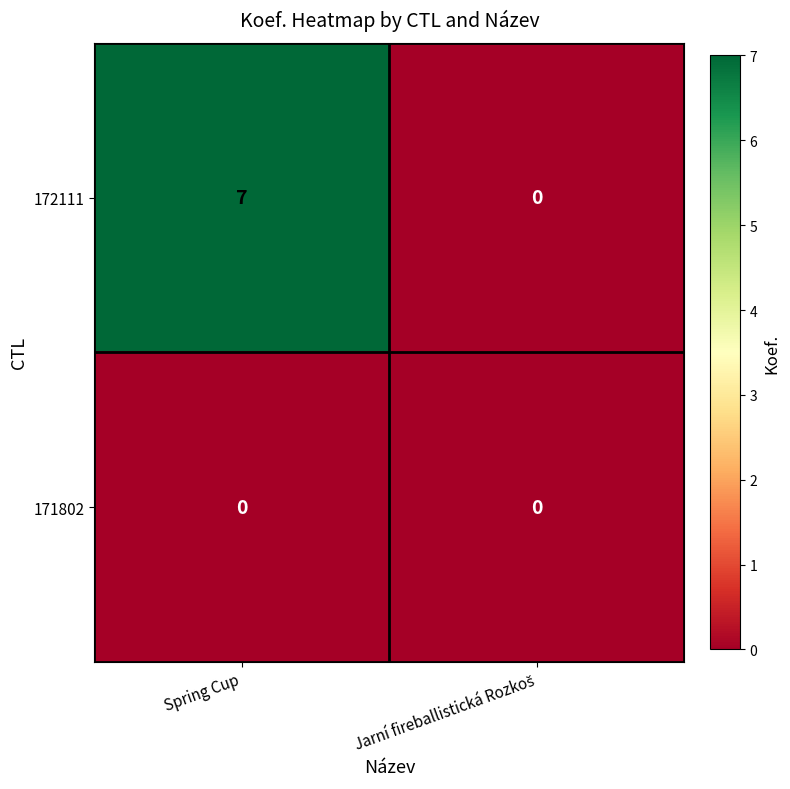

Rank the series by their maximum value, from highest to lowest.

172111, 171802